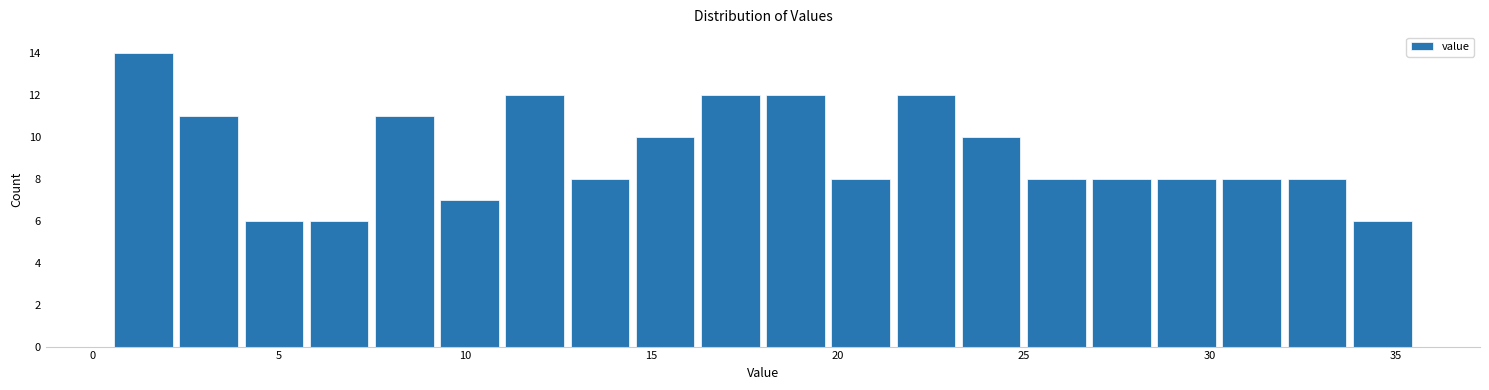

Around what value on the x-axis is the tallest bar? Give the approximate position of its centre, as read against the axis.

1.5